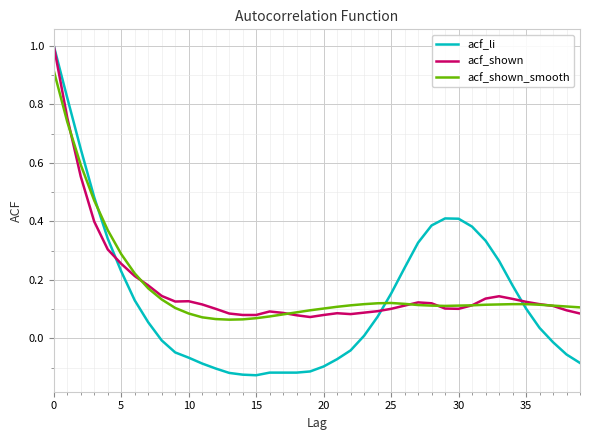

What is the sum of all acf_shown values?

7.0